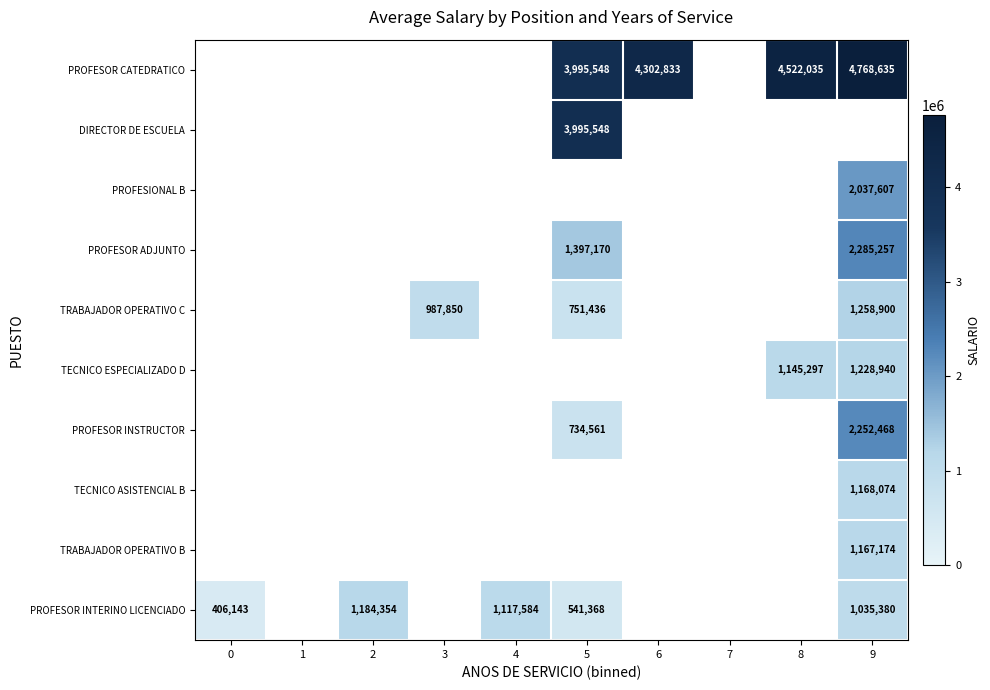

The PROFESOR INTERINO LICENCIADO series shows 1035380 at 9. True or false?

True